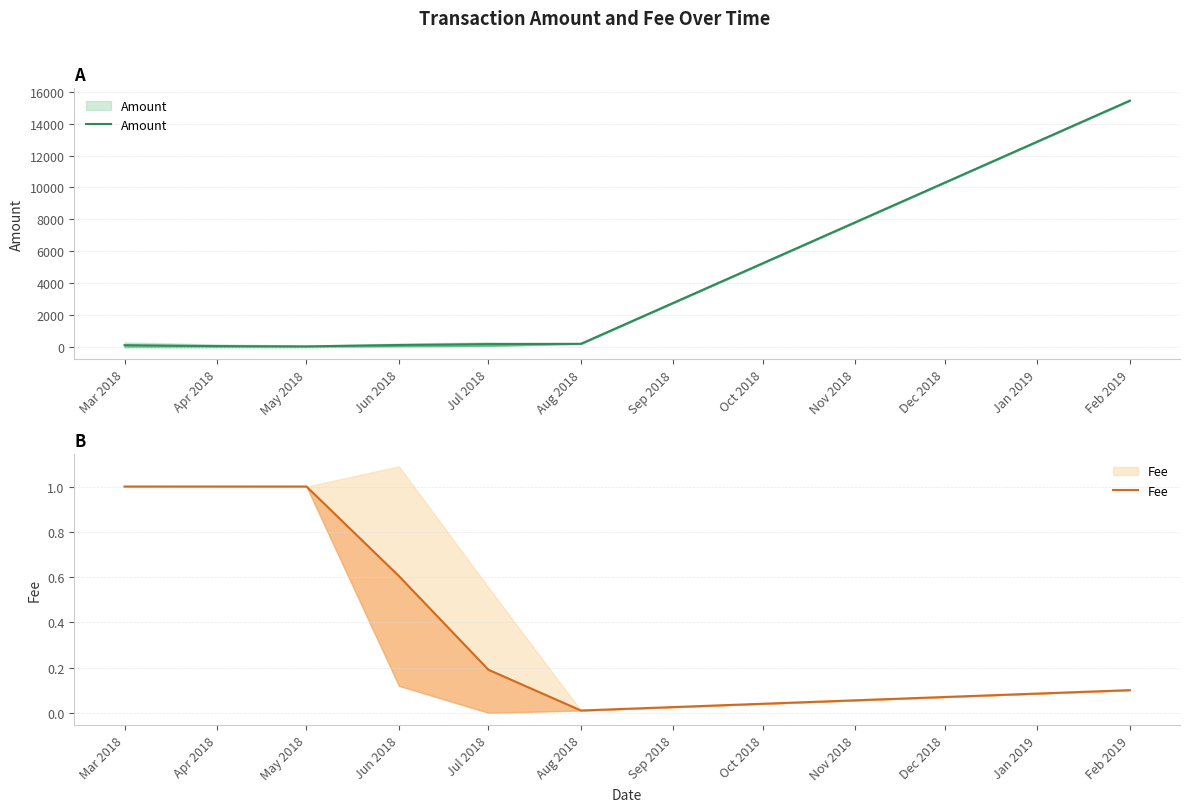

What is the average value of the Amount series?

2310.6